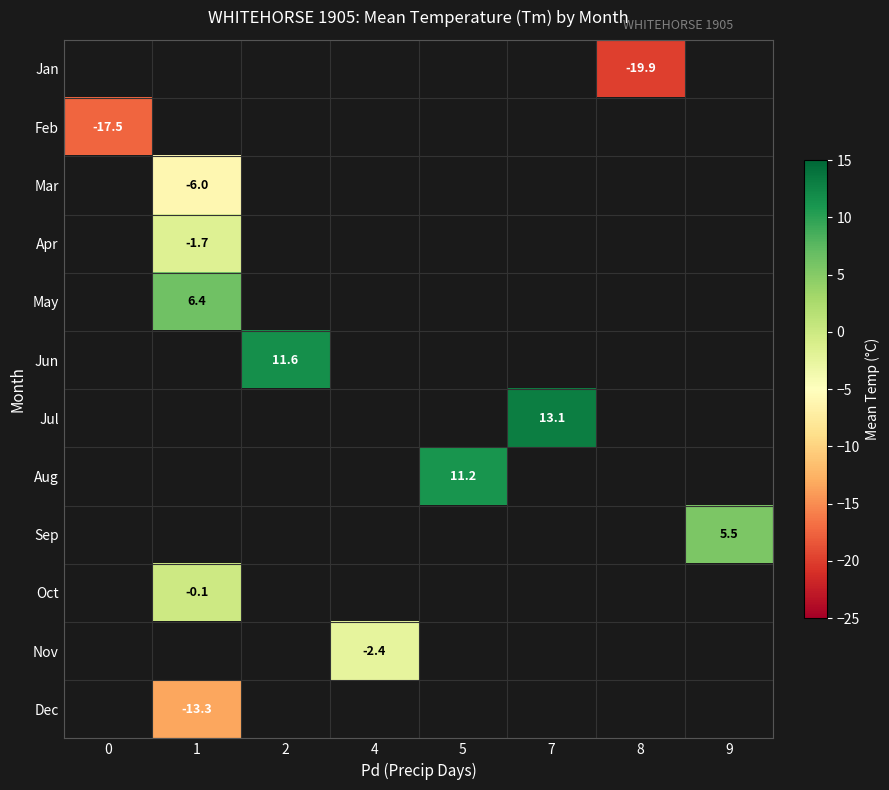

Is it true that Sep equals 5.5 at 9?

True